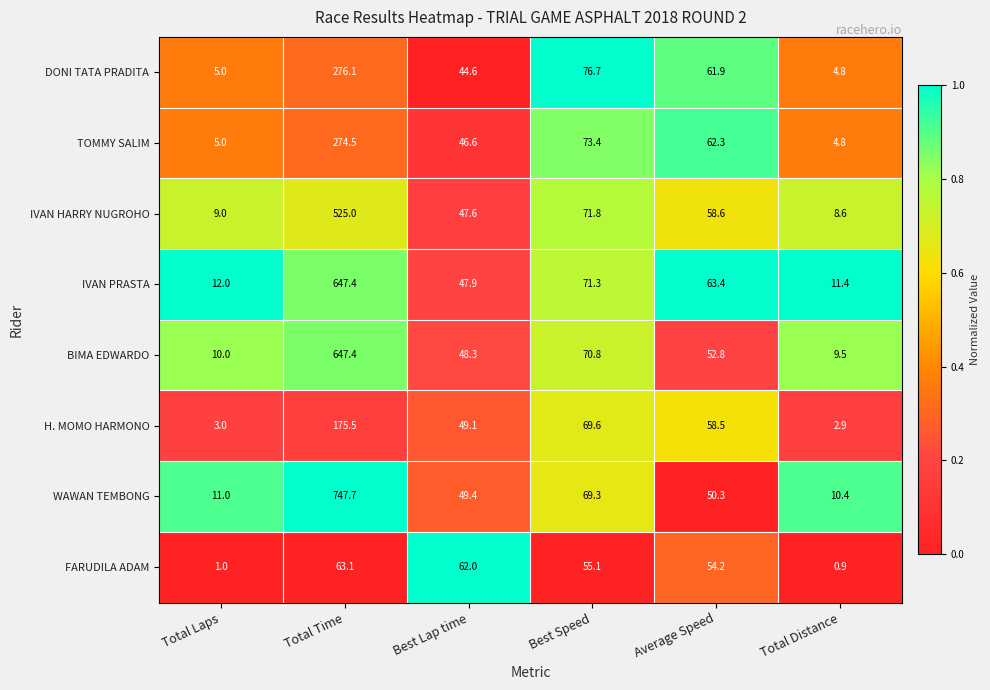

At which label does IVAN HARRY NUGROHO reach its minimum?

Total Distance